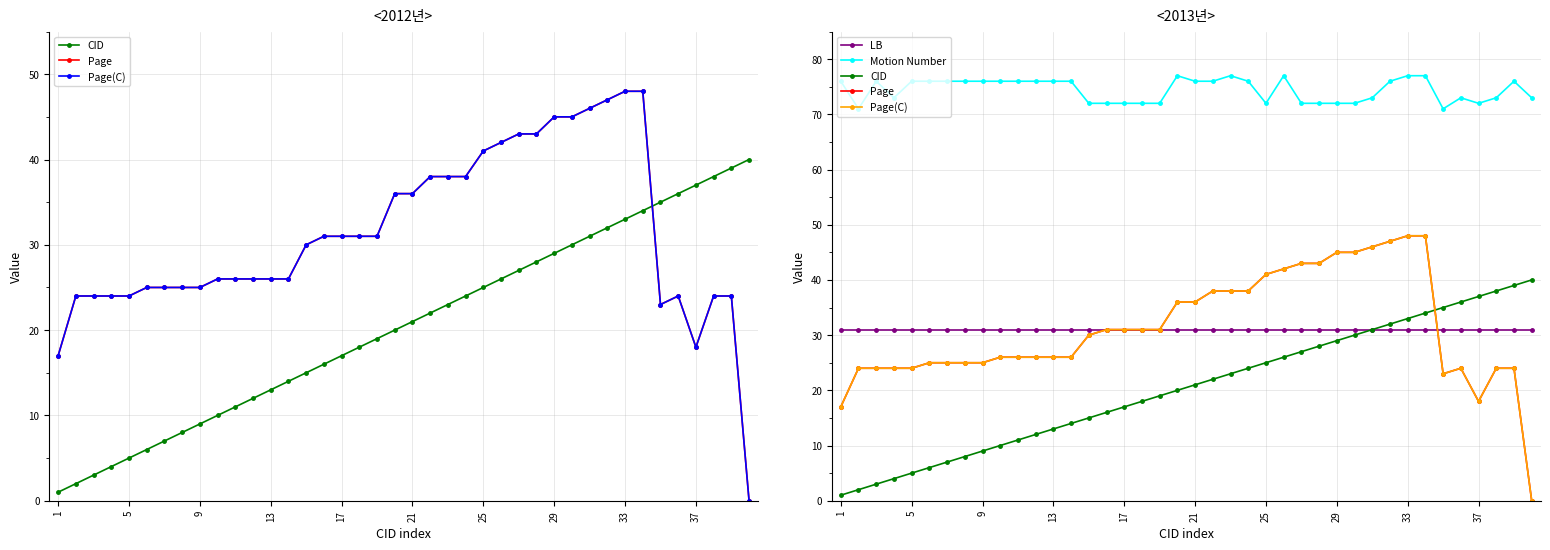

Between 17 and 39, which series saw the biggest shift?

Page